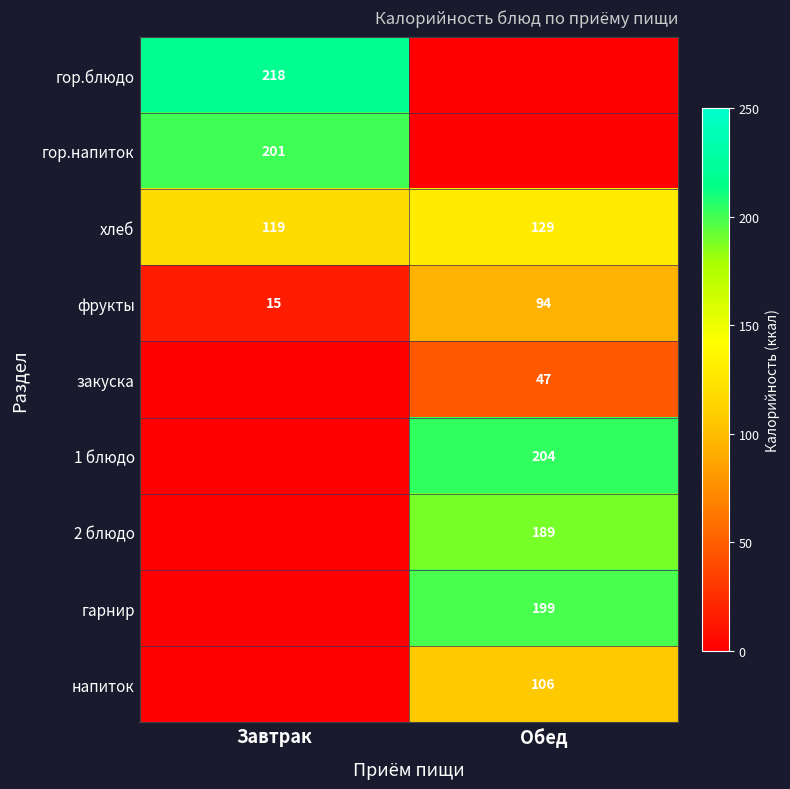

At how many categories does at least one series exceed 21?

2